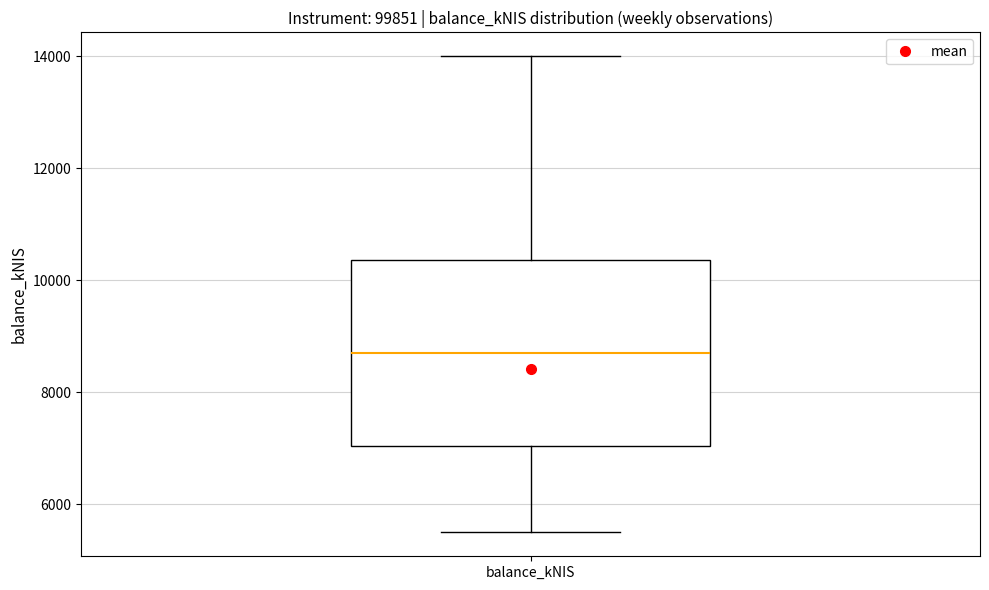

Read this box plot against the y-axis: the position of the median line, the range covered by the box, and the ends of both whiskers. The values are not printed on the chart, so give them approximately, as read against the axis.

median 8600, box 7000 to 10400, whiskers 5400 to 14000